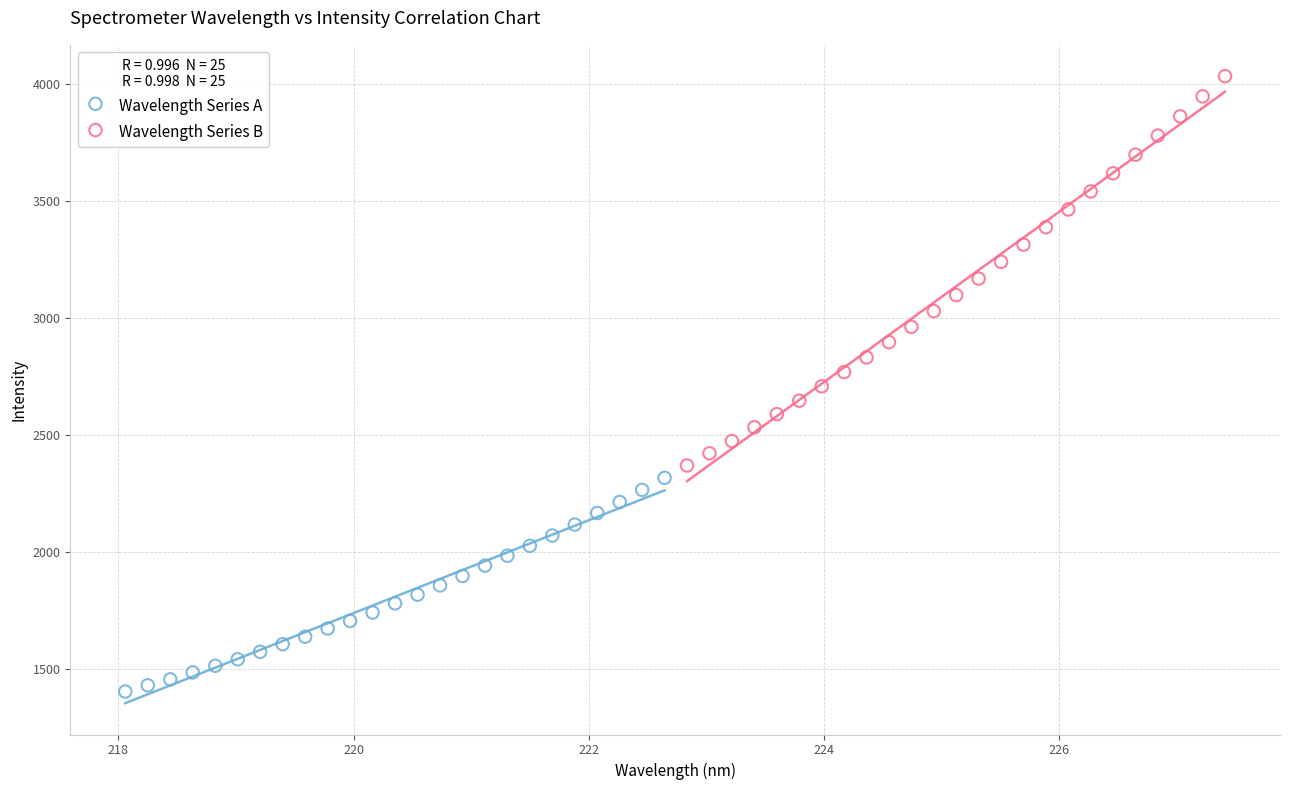

Which series has the widest spread of Y values?

Wavelength Series B